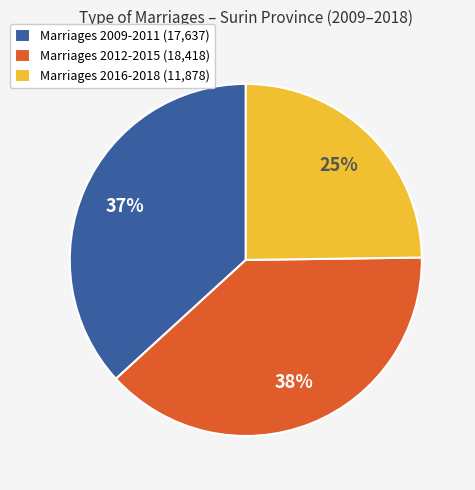

To the nearest percent, what portion does Marriages 2016-2018 (11,878) represent?

25%